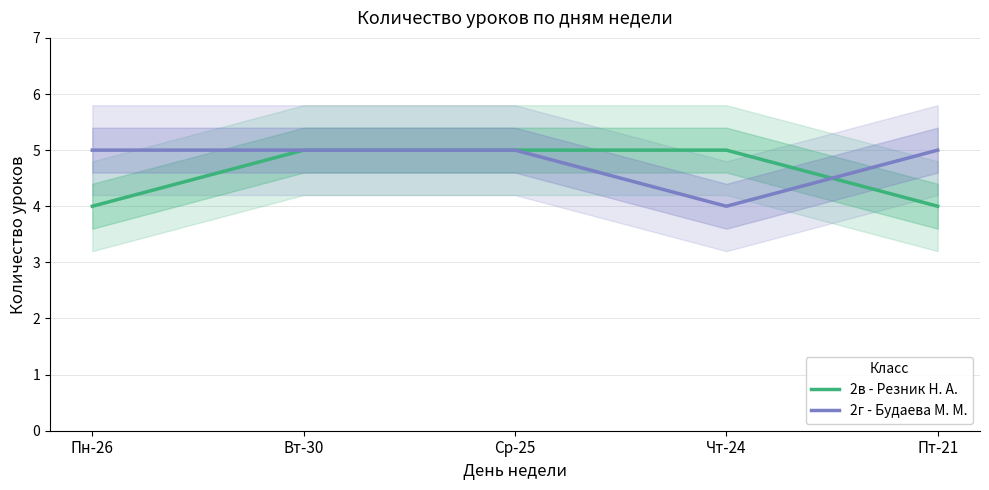

True or false: 2в - Резник Н. А. has a value of 4 at Пт-21.

True